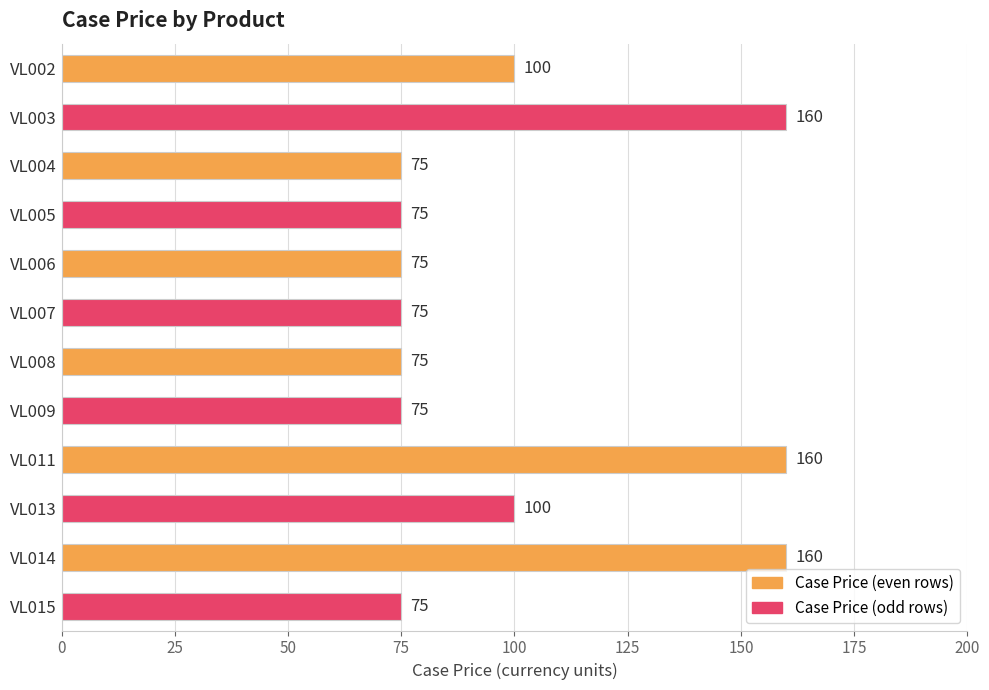

What is the difference between the maximum and minimum values?

85